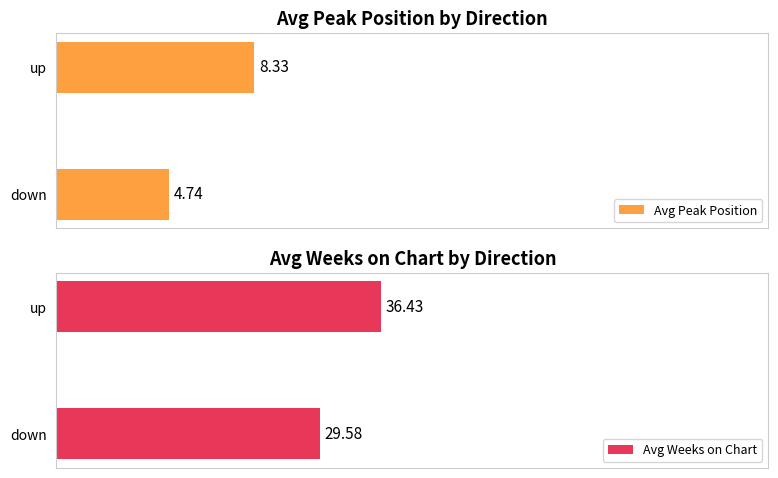

Rank the categories by Avg Peak Position value from highest to lowest.

up, down